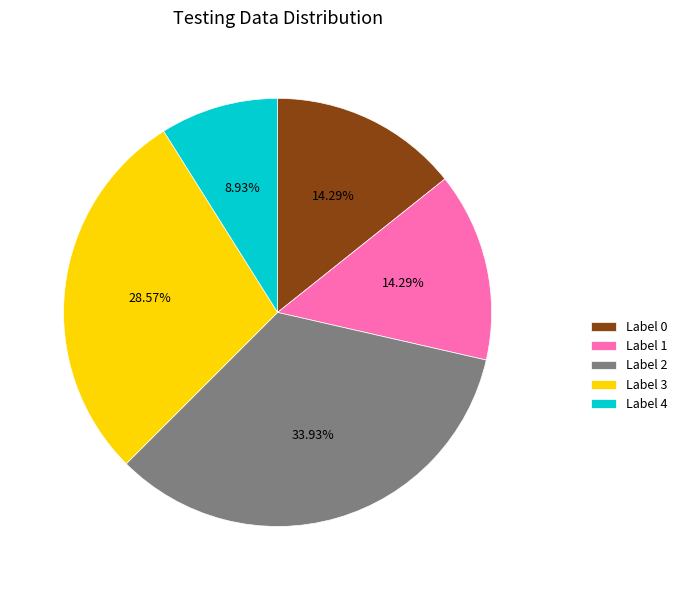

To the nearest percent, what is the difference between the largest and smallest slice percentages?

25%